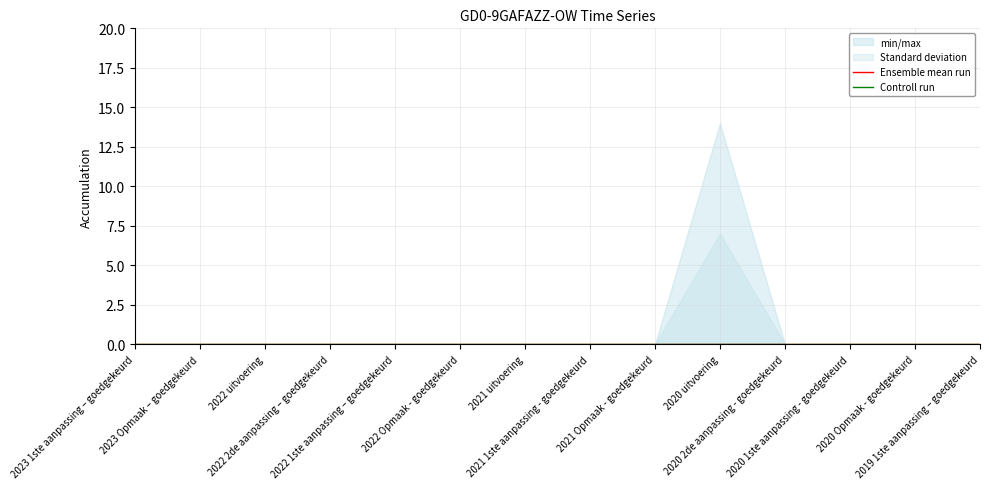

What is the value of the AO point at the 10th from the left?

14